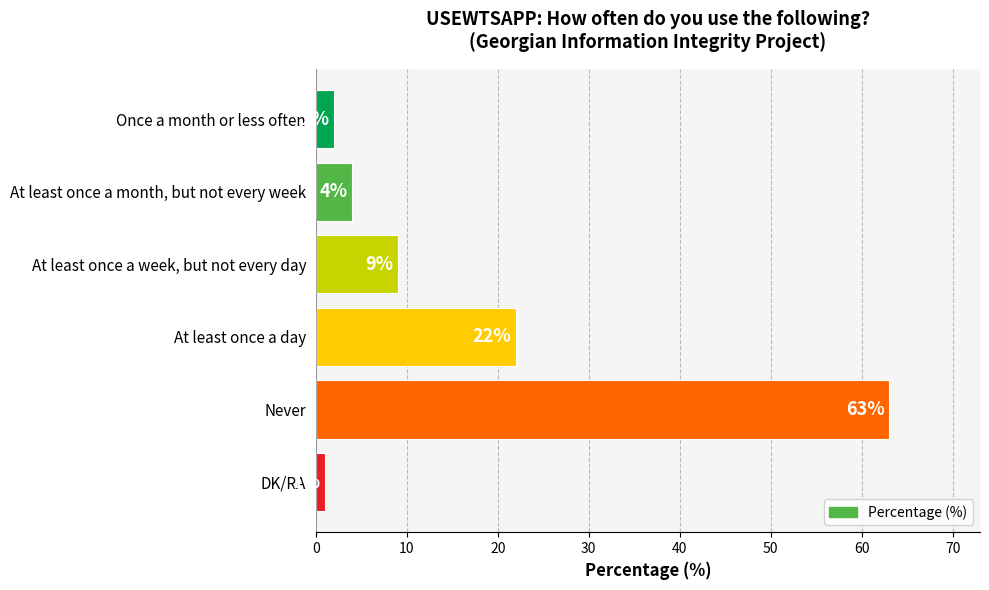

Between At least once a week, but not every day and At least once a month, but not every week, which is larger?

At least once a week, but not every day